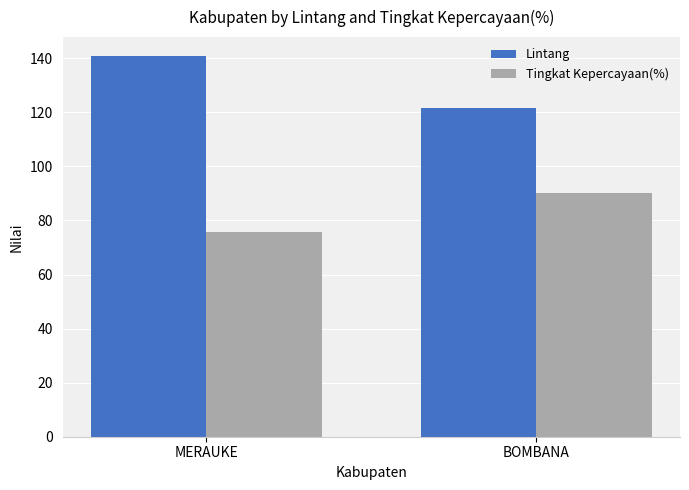

At which label does Lintang first exceed 140?

MERAUKE